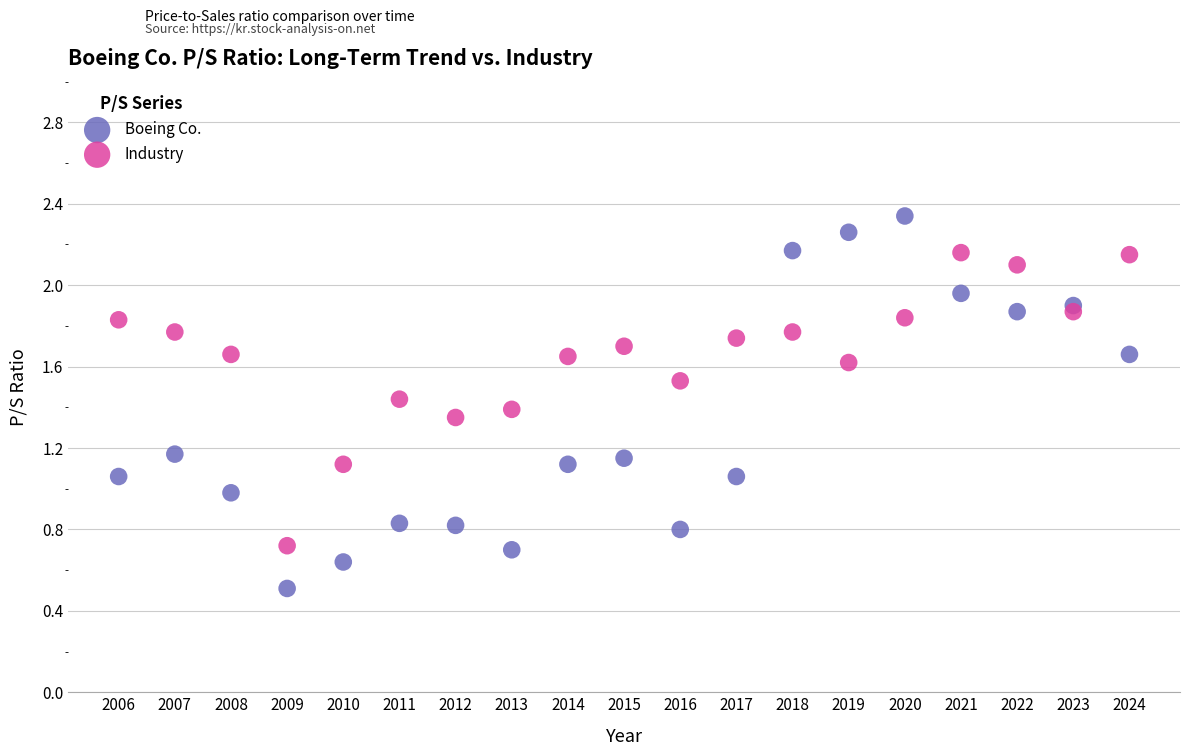

Which series contains the highest Y value?

Boeing Co.